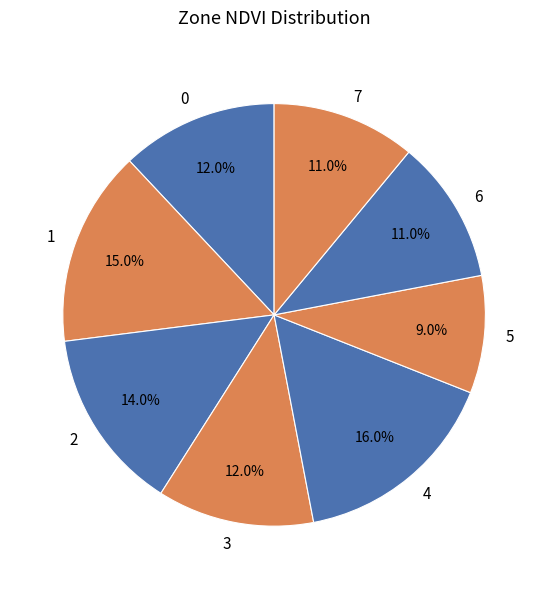

To the nearest percent, what is the average slice percentage?

12%